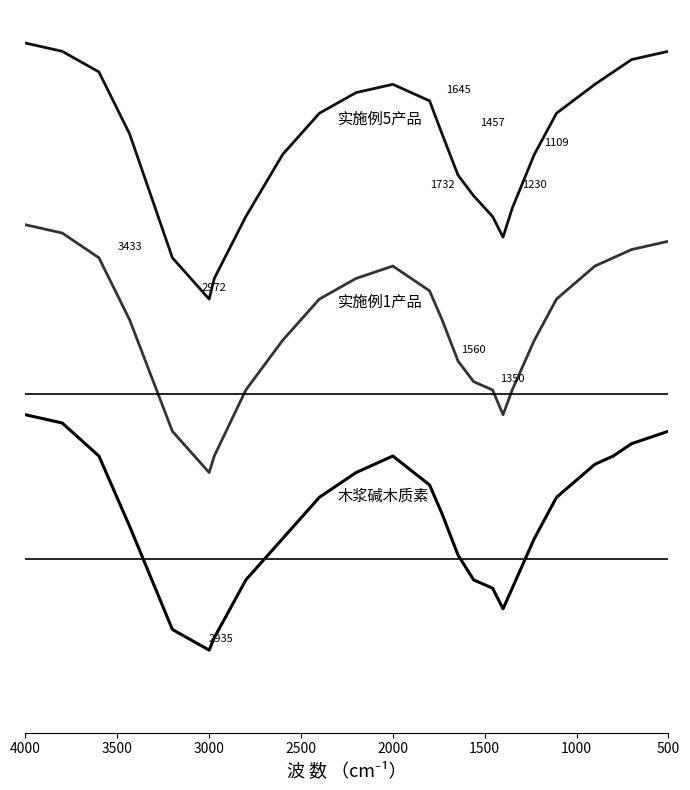

What is the minimum value for 木浆碱木质素?

15